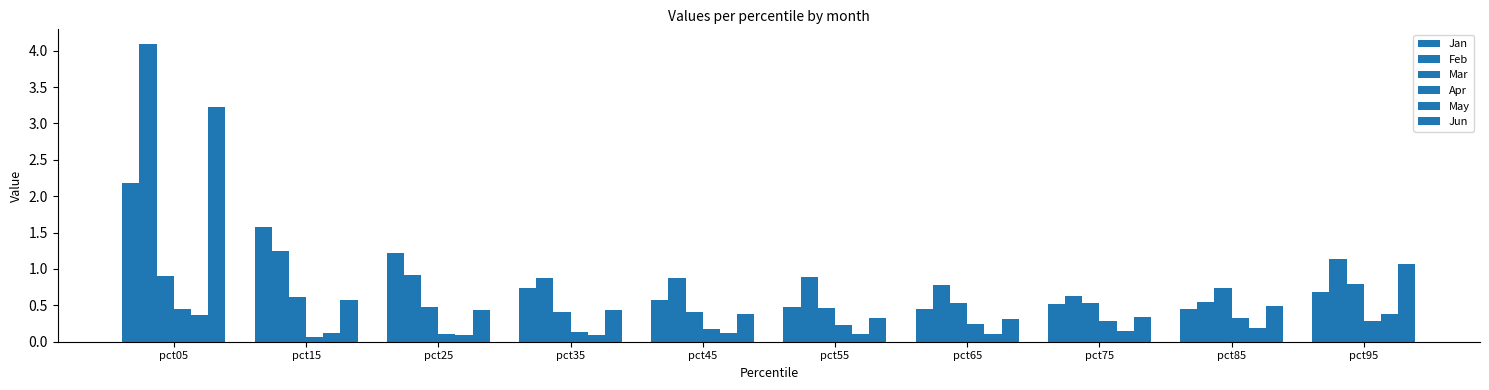

At which category does the chart reach its peak across all series?

pct05